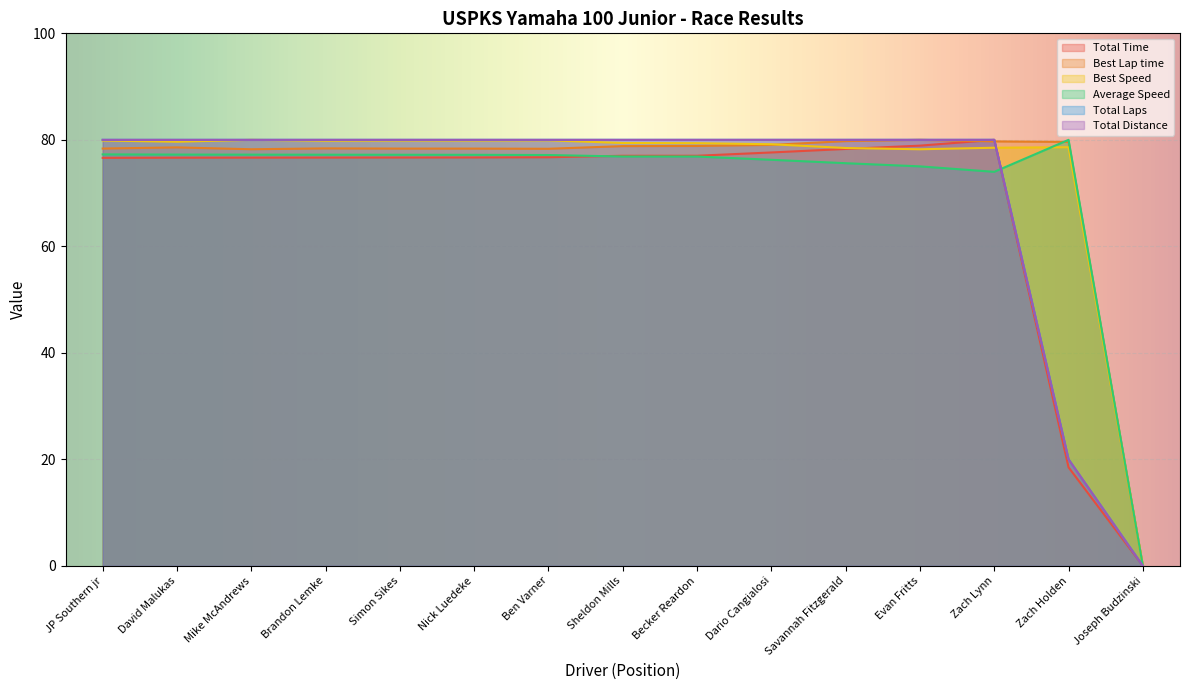

Where is Total Time nearest to the value 40?

Zach Holden